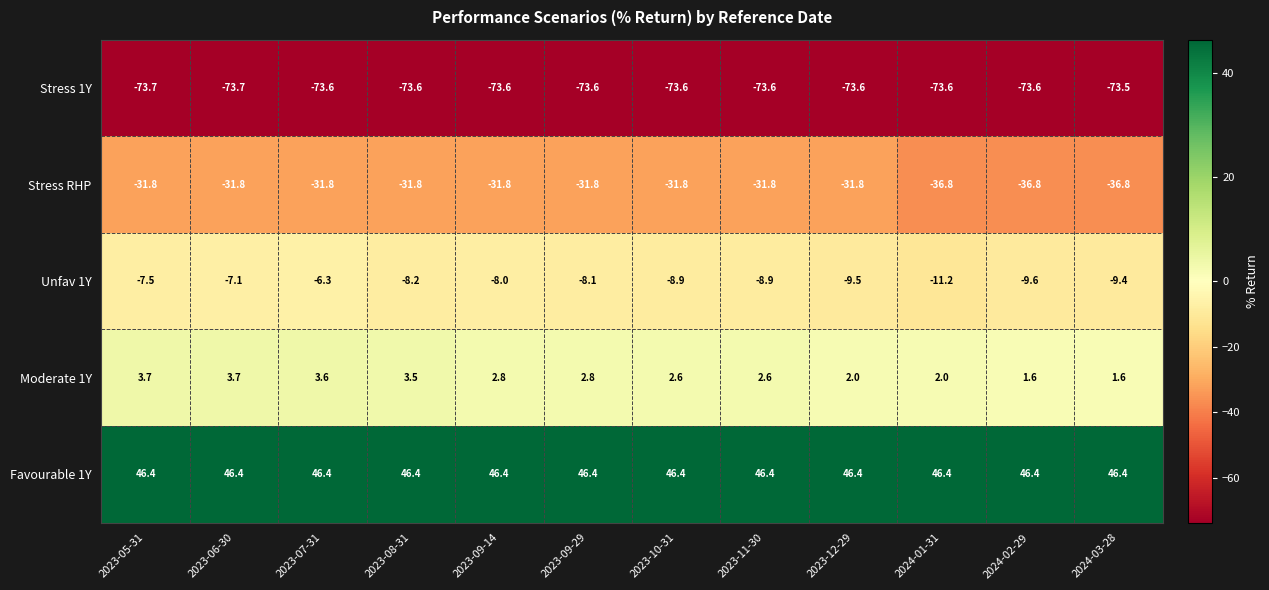

What is the average value of the Favourable 1Y series?

46.4